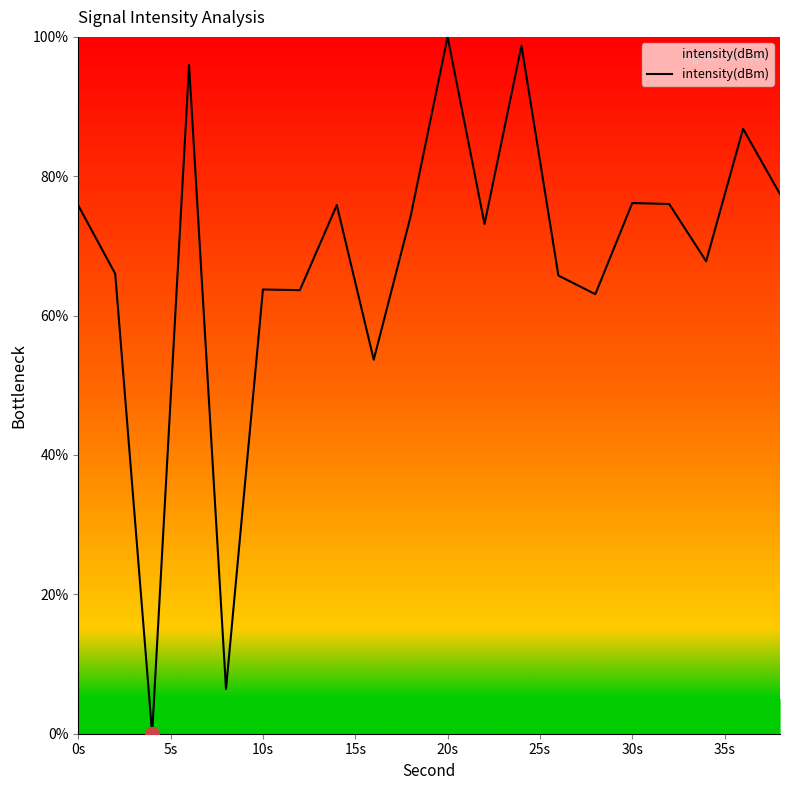

What is the difference between the maximum and minimum values?

100.0